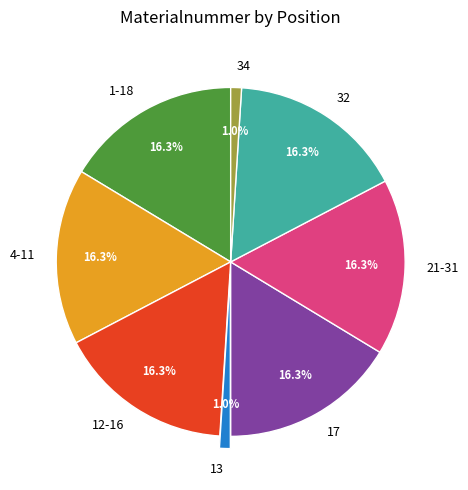

To the nearest percent, what is the combined percentage of 34 and 1-18?

17%